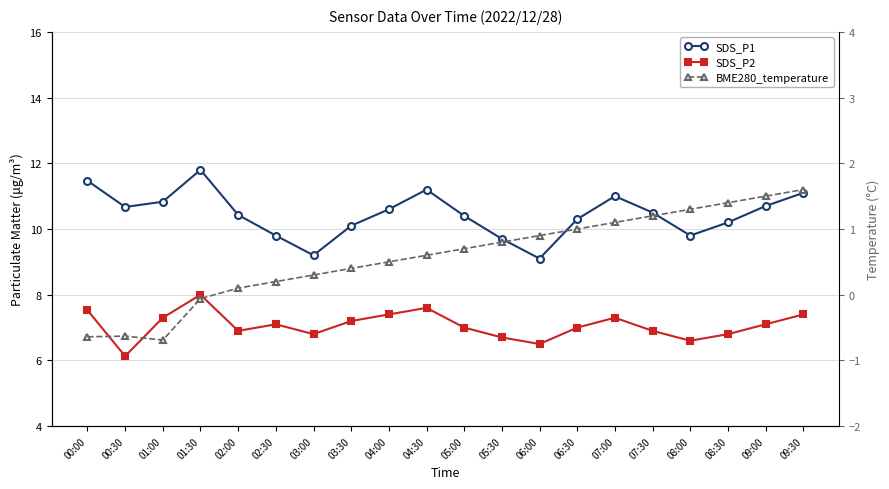

True or false: SDS_P1 and SDS_P2 cross at least once.

False